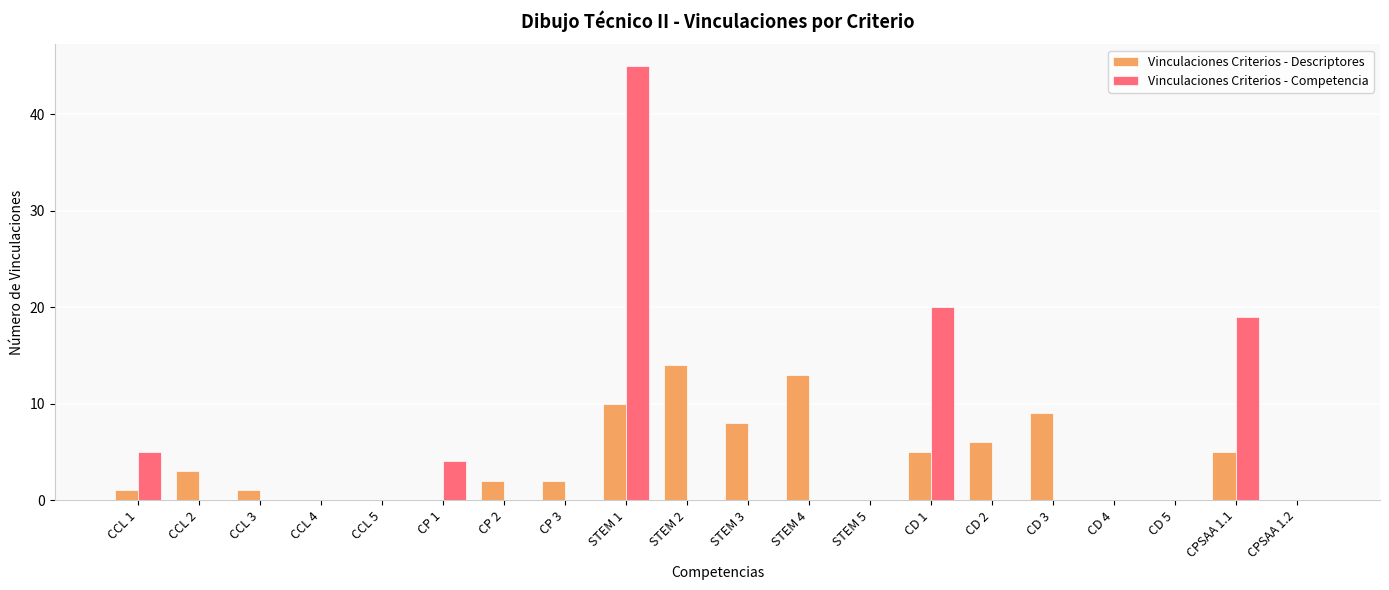

Reading right to left, extract all data points from this chart.

Vinculaciones Criterios - Descriptores: CPSAA 1.2=0	CPSAA 1.1=5	CD 5=0	CD 4=0	CD 3=9	CD 2=6	CD 1=5	STEM 5=0	STEM 4=13	STEM 3=8	STEM 2=14	STEM 1=10	CP 3=2	CP 2=2	CP 1=0	CCL 5=0	CCL 4=0	CCL 3=1	CCL 2=3	CCL 1=1
Vinculaciones Criterios - Competencia: CPSAA 1.2=0	CPSAA 1.1=19	CD 5=0	CD 4=0	CD 3=0	CD 2=0	CD 1=20	STEM 5=0	STEM 4=0	STEM 3=0	STEM 2=0	STEM 1=45	CP 3=0	CP 2=0	CP 1=4	CCL 5=0	CCL 4=0	CCL 3=0	CCL 2=0	CCL 1=5